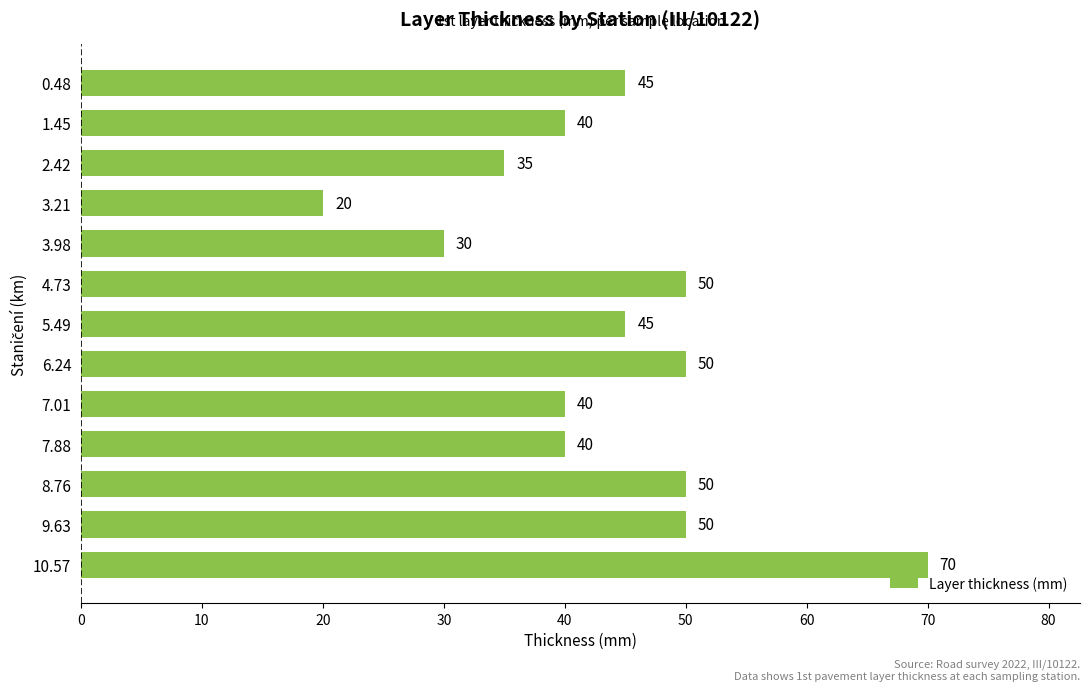

True or false: the data shows 70 at 10.57.

True